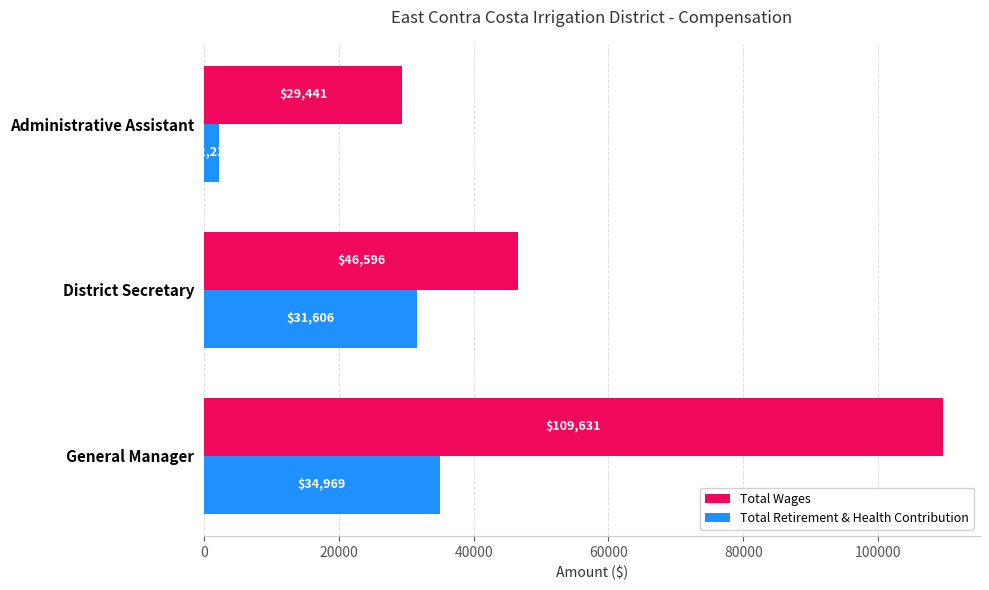

Which series has the largest total across all categories?

Total Wages